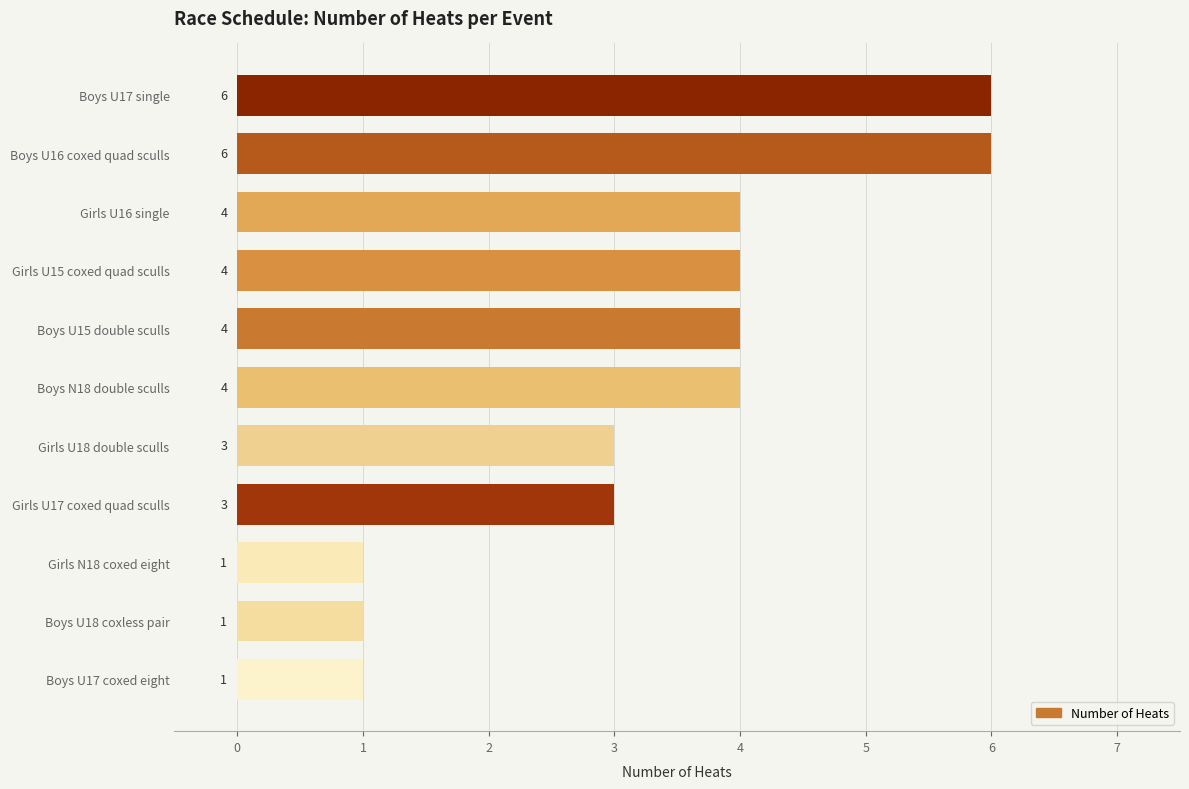

Between Boys N18 double sculls and Girls U17 coxed quad sculls, which is larger?

Boys N18 double sculls